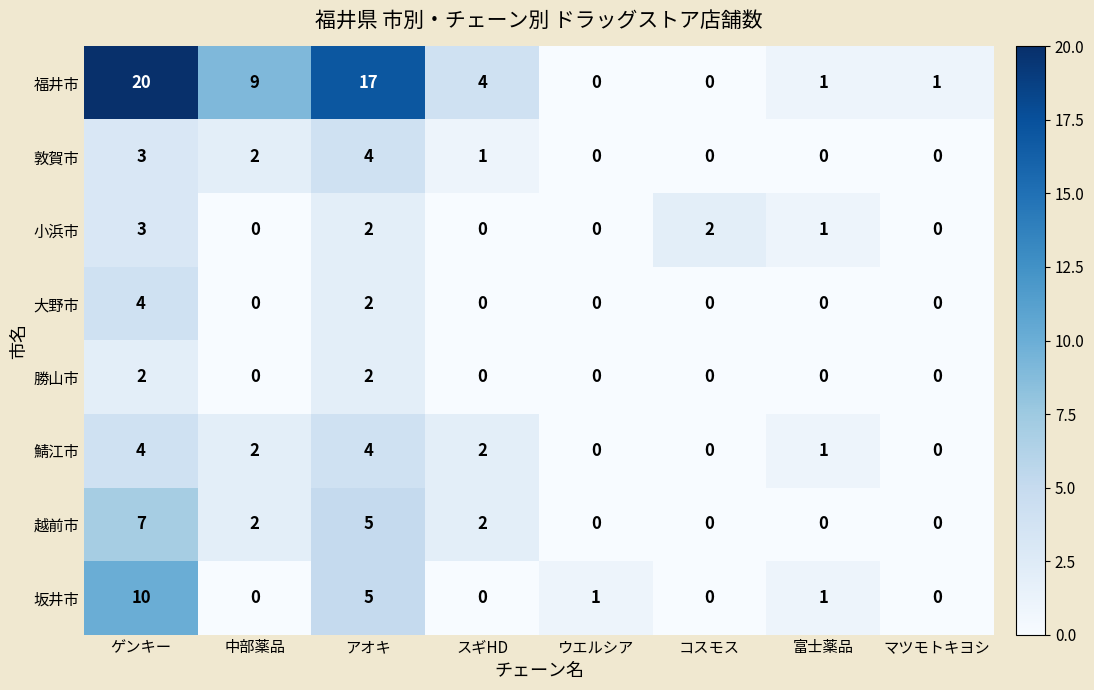

Is it true that 大野市 equals 0 at コスモス?

True